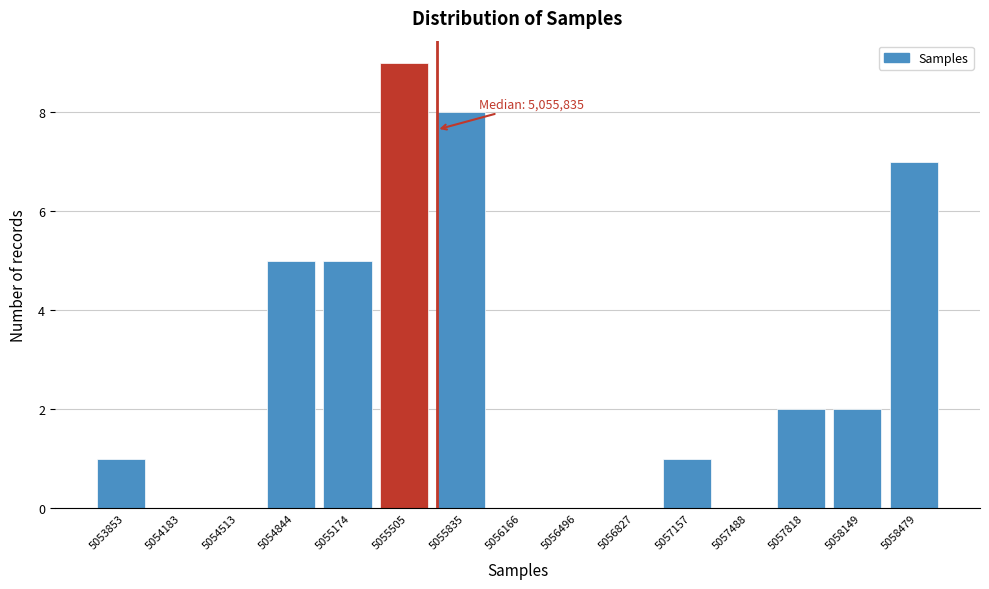

Reading left to right, list all the values displayed in this chart.

5053853=1	5054183=0	5054513=0	5054844=5	5055174=5	5055505=9	5055835=8	5056166=0	5056496=0	5056827=0	5057157=1	5057488=0	5057818=2	5058149=2	5058479=7